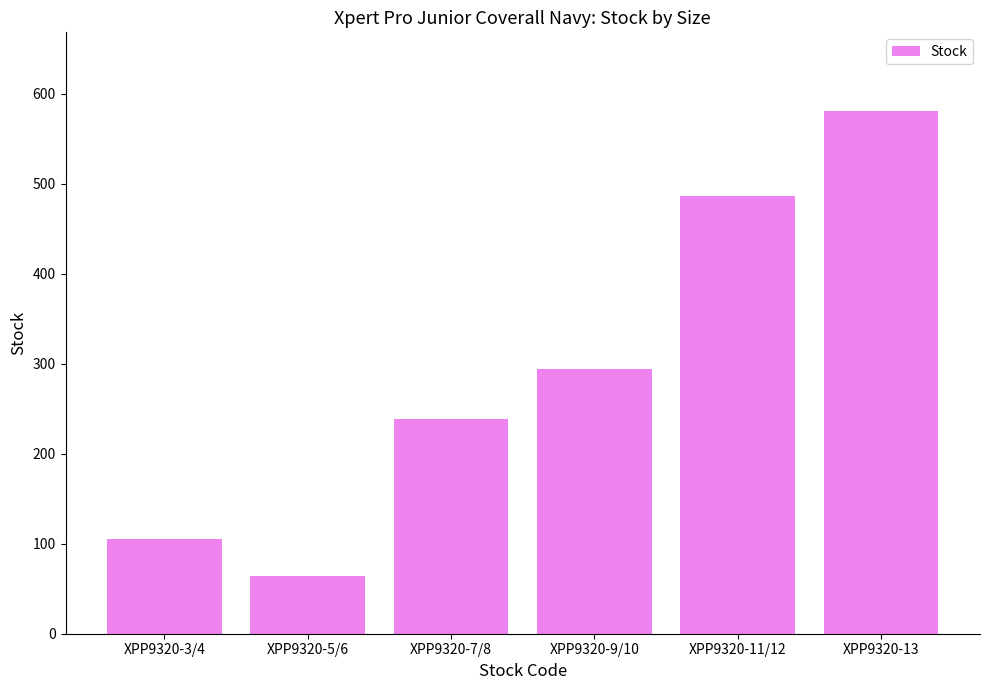

What is the ratio of the value at XPP9320-3/4 to the value at XPP9320-7/8?

0.4